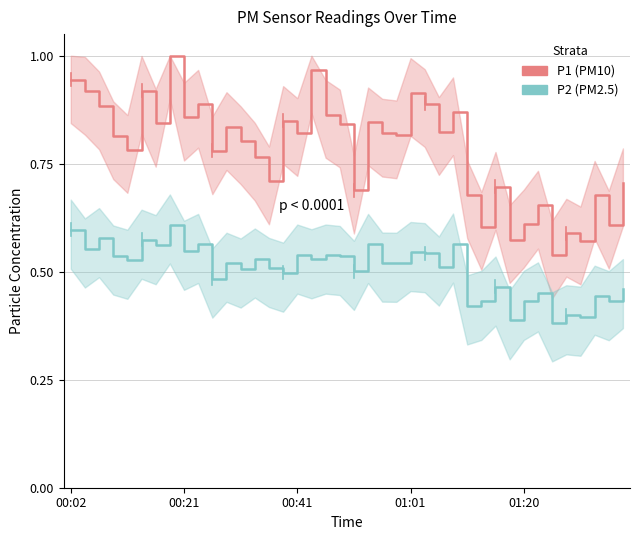

True or false: P2 and P1 intersect in this chart.

False